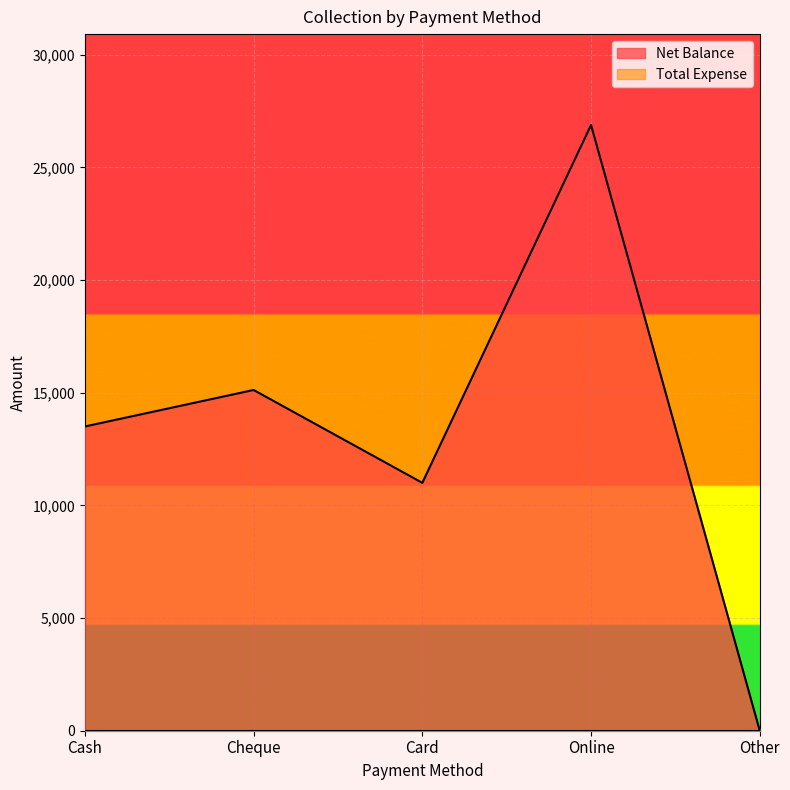

At which label does the data first exceed 13501?

Cheque